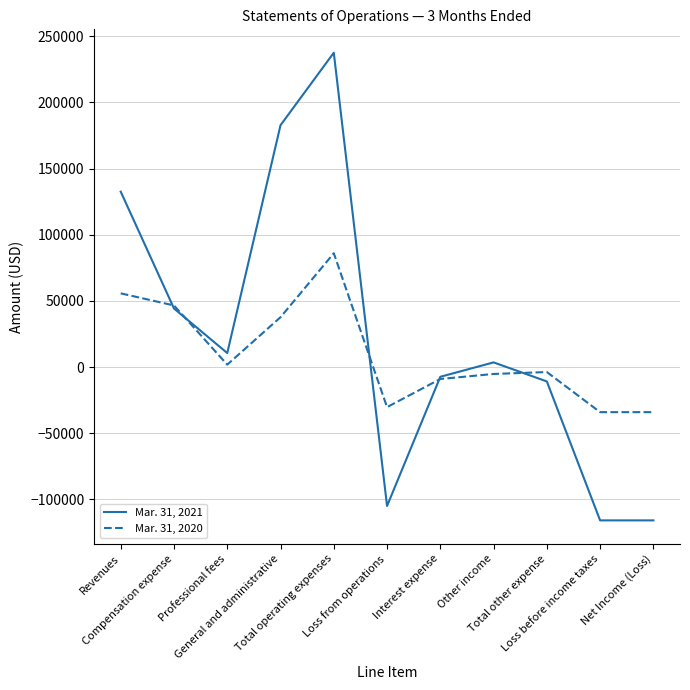

At which label does Mar. 31, 2020 first exceed -3803?

Revenues